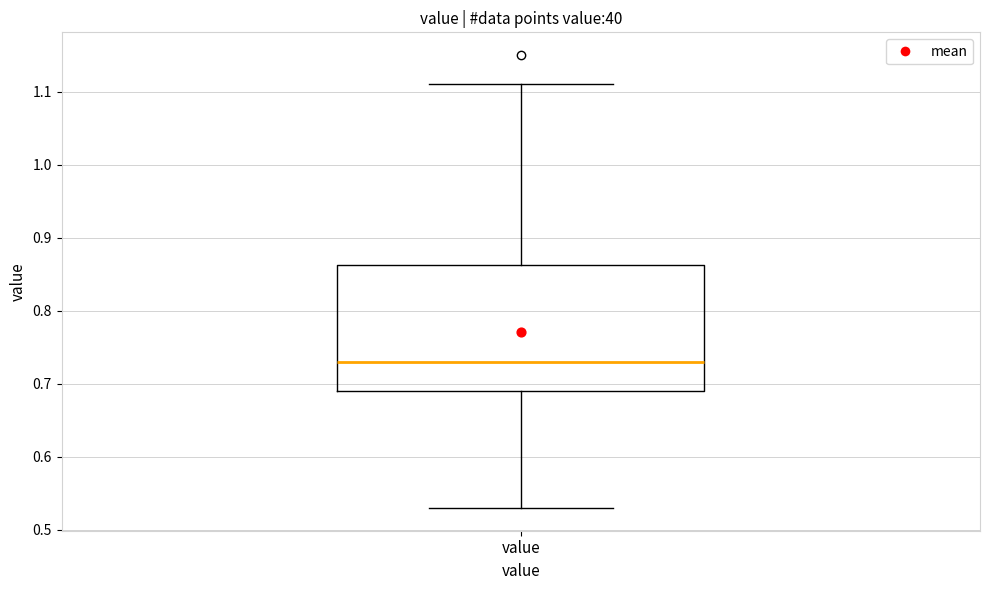

Where is the lower edge of the box for value on the y-axis? The values are not printed on the chart, so give them approximately, as read against the axis.

0.69